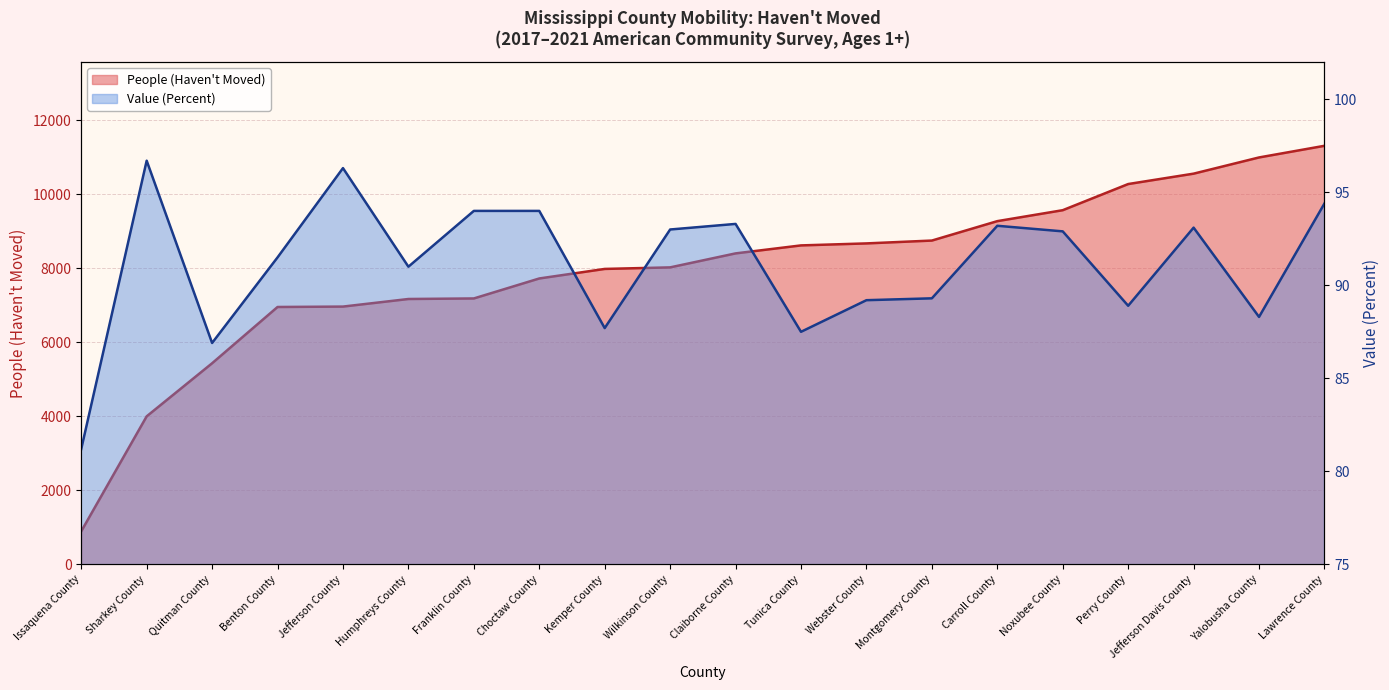

Rank the series at Claiborne County from highest to lowest value.

People (Haven't Moved), Value (Percent)